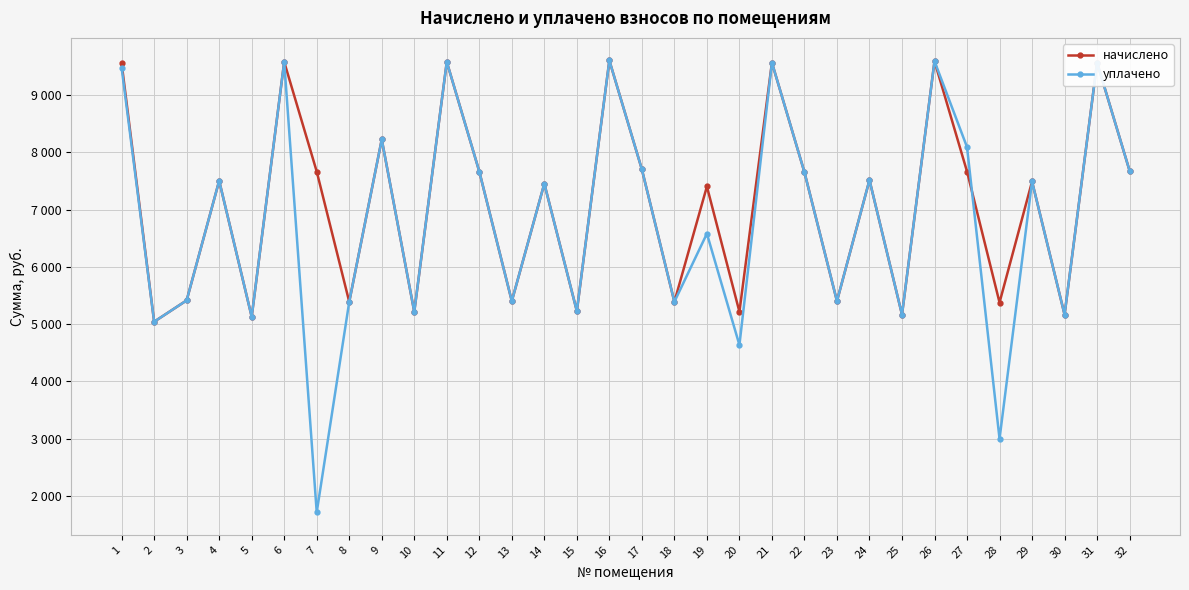

What are all the series names shown in the legend?

начислено, уплачено